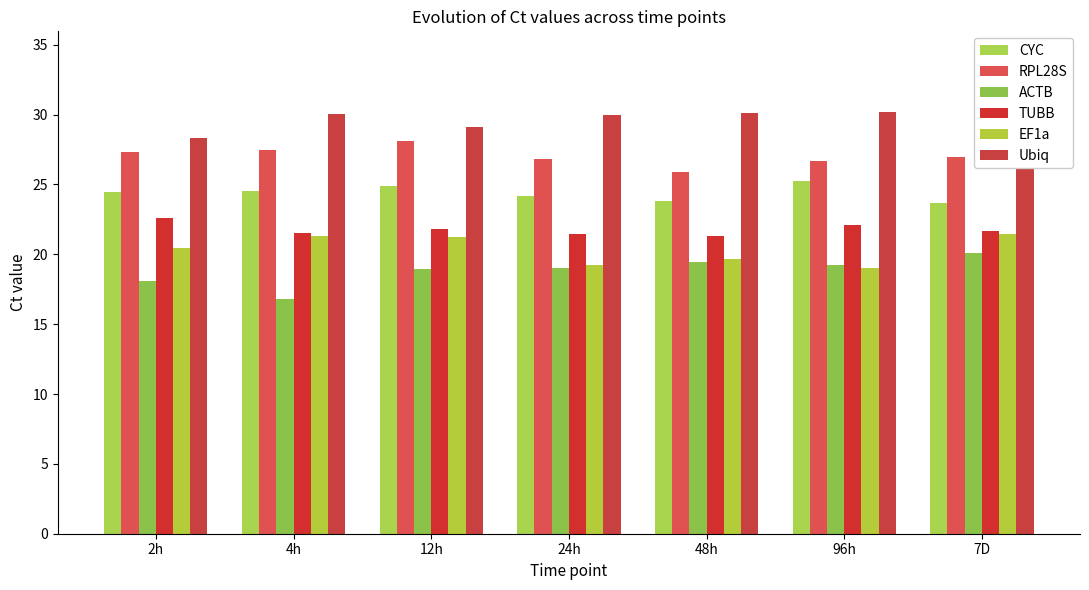

Which series has the widest spread of values?

ACTB